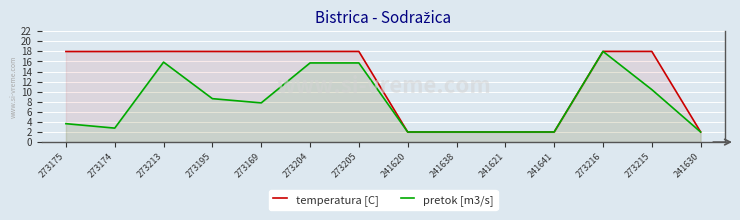

Where is pretok [m3/s] nearest to the value 10?

273215